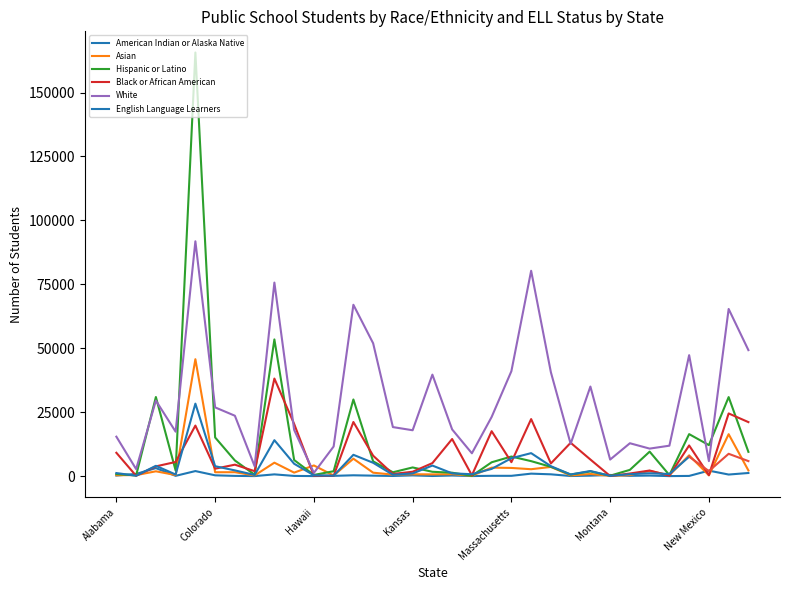

How many categories are shown in the chart?

33